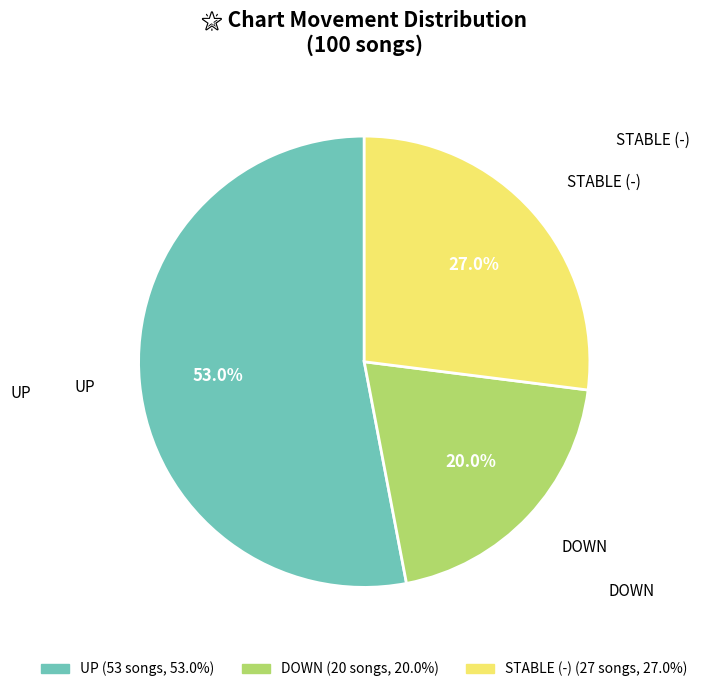

Does any single category account for the majority?

Yes